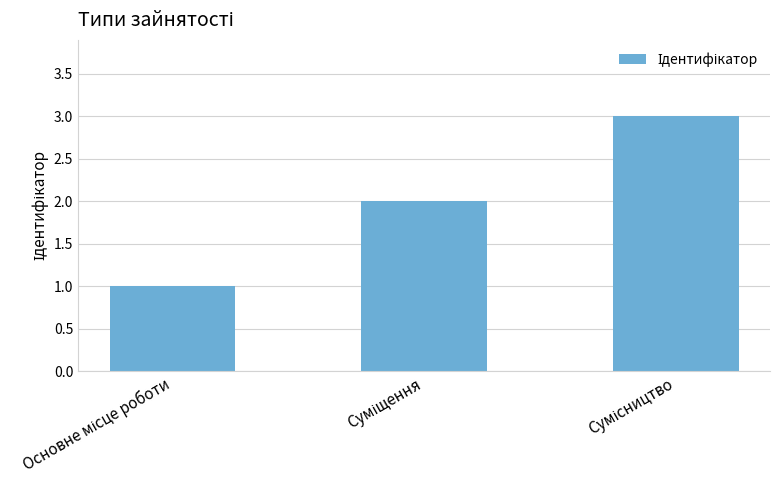

What is the greatest value displayed?

3